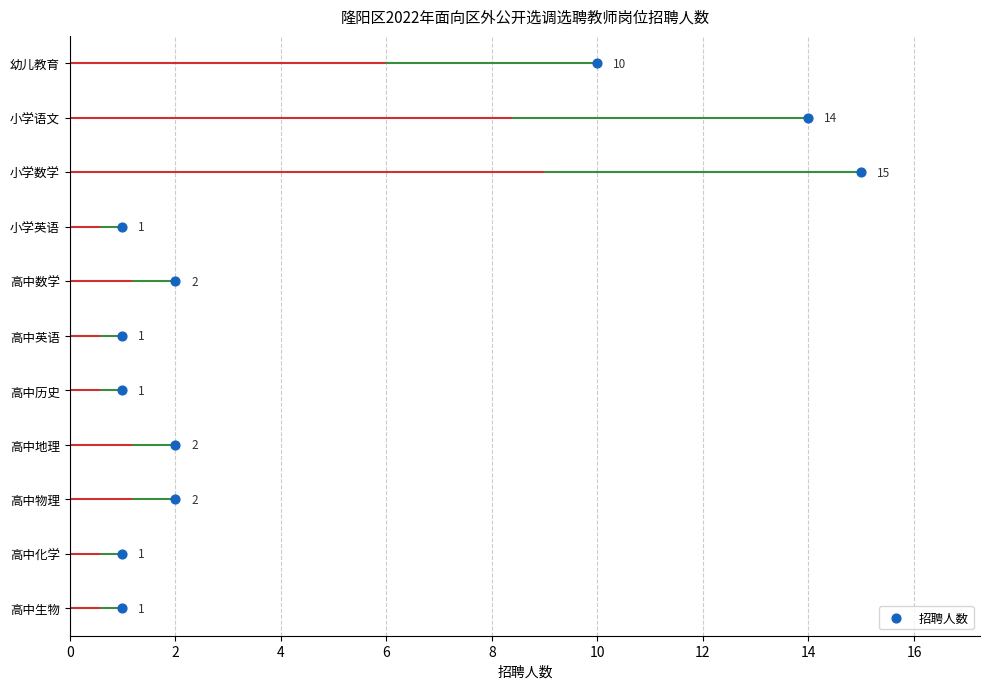

Which has a higher value, 小学语文 or 高中英语?

小学语文